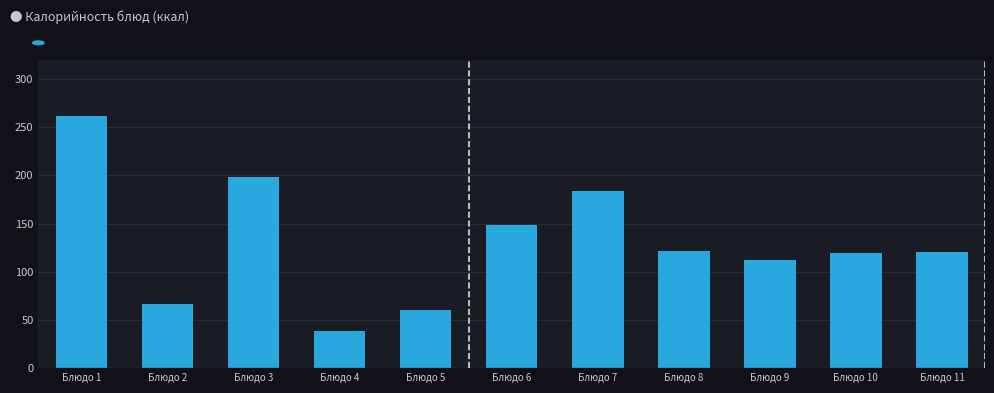

What is the sum of all values?

1429